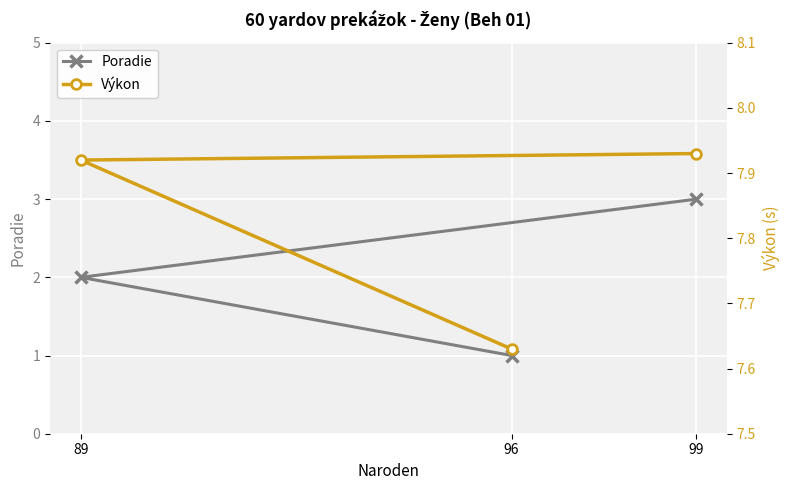

Rank the series at 99 from highest to lowest value.

Výkon, Poradie